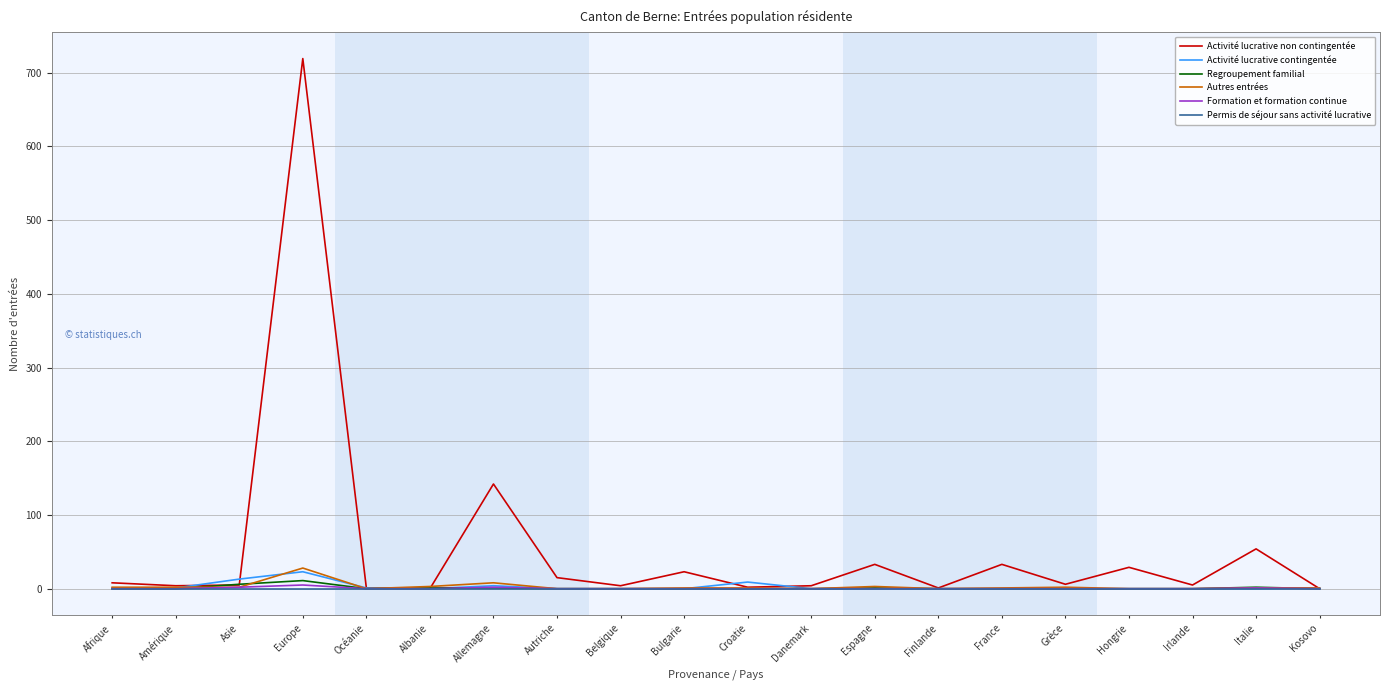

What is the total value across all series at France?

34